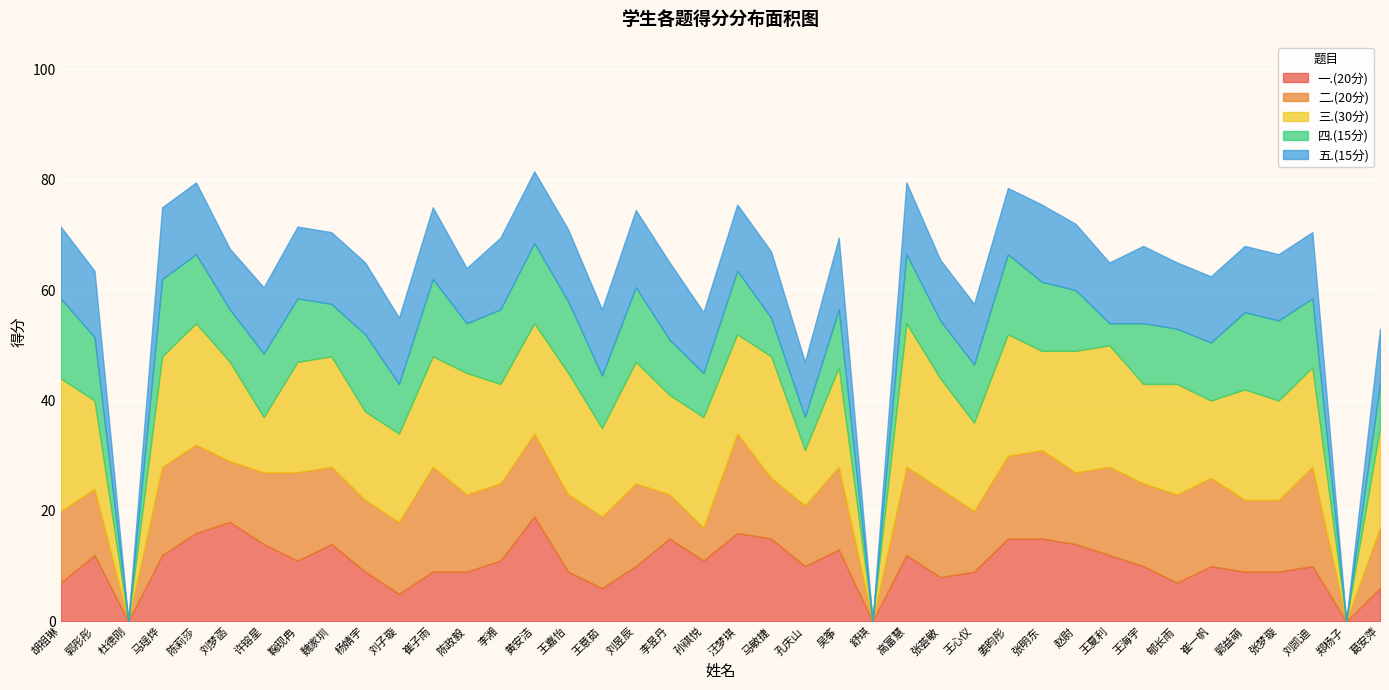

What is the total value across all series at 吴筝?

69.5